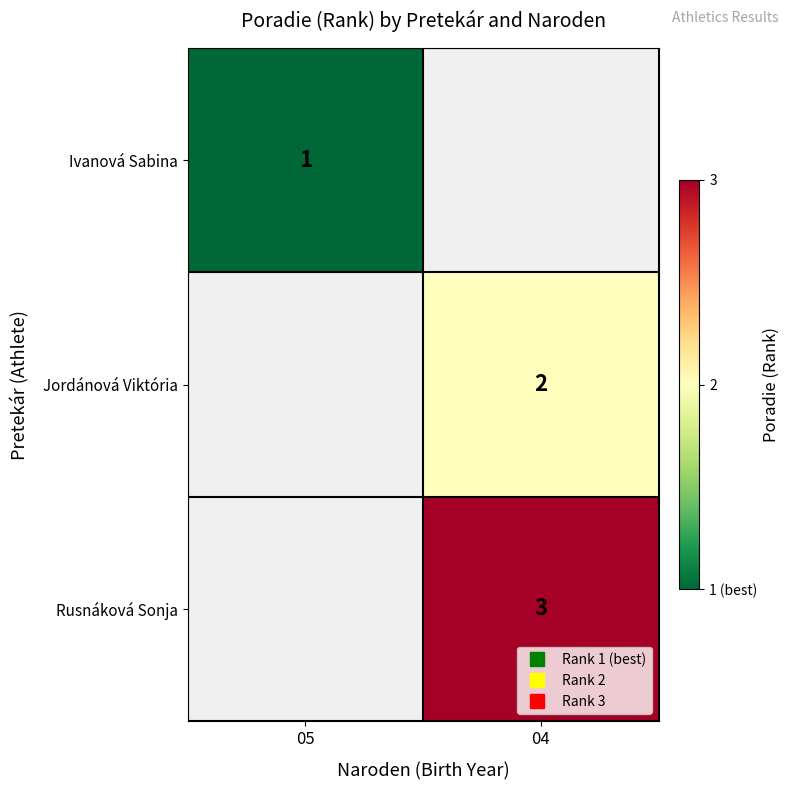

Between 05 and 04, which is larger?

04